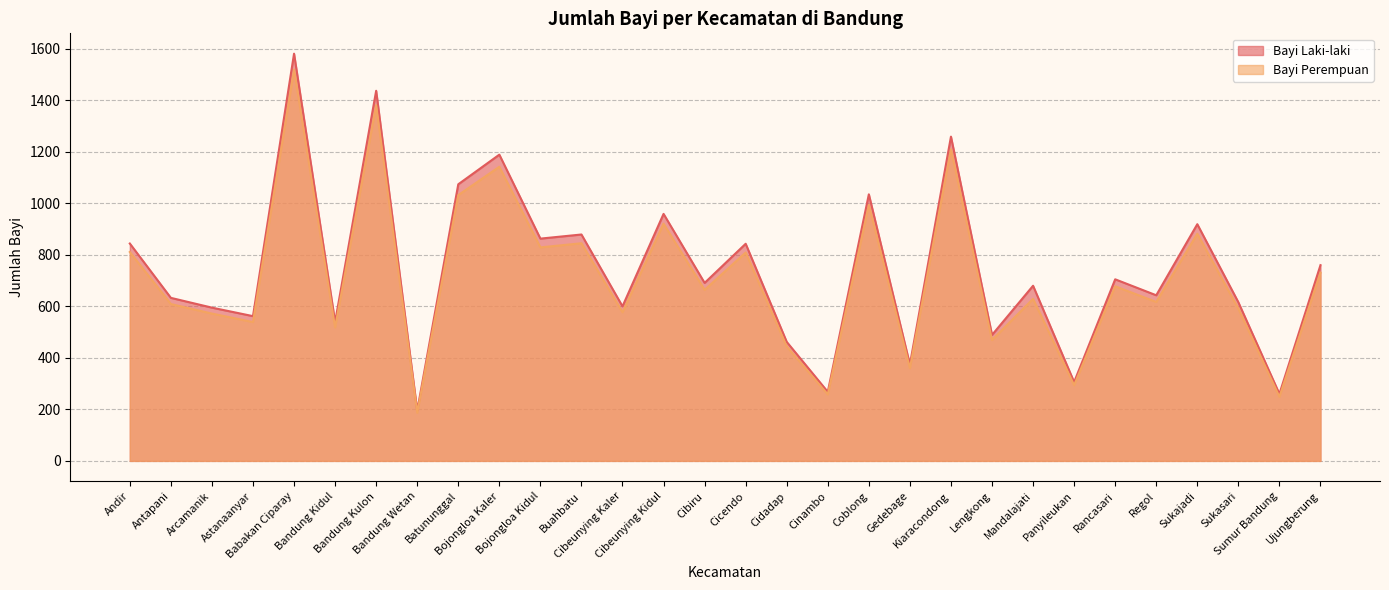

At Sukasari, list the series in order from largest to smallest.

Bayi Laki-laki, Bayi Perempuan